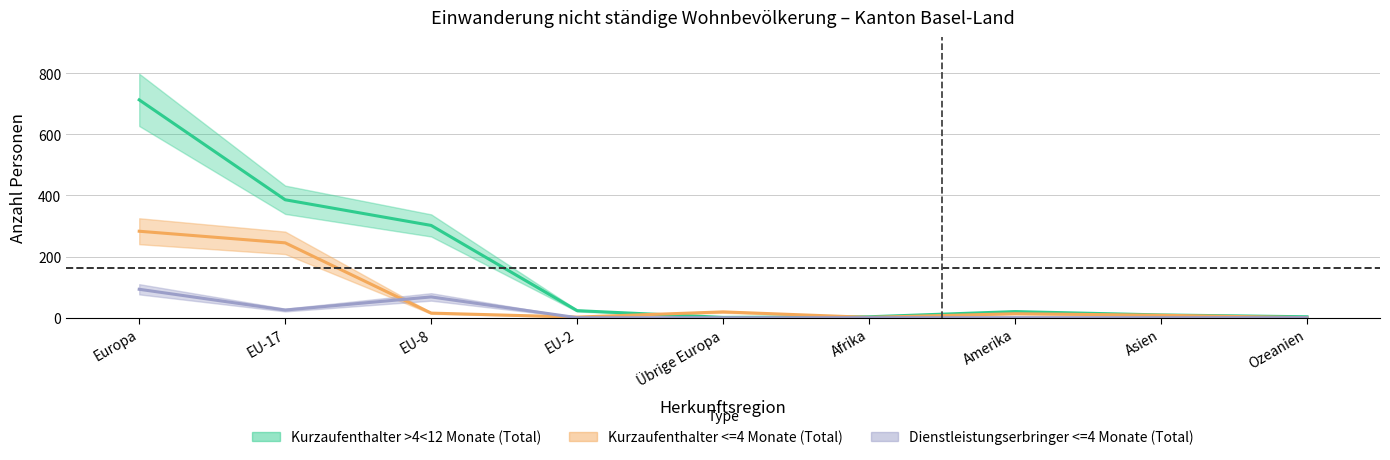

What is the label of the 7th point from the right?

EU-8